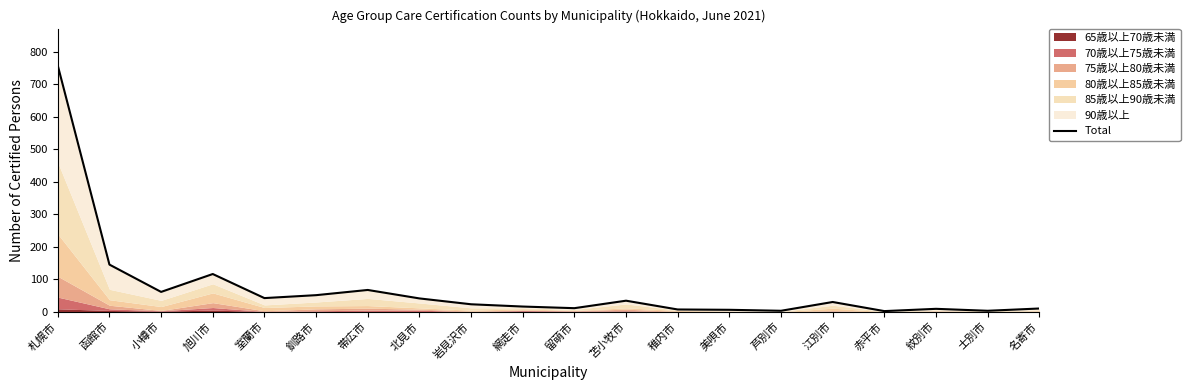

What is the difference between the values at 札幌市 and 赤平市?

755